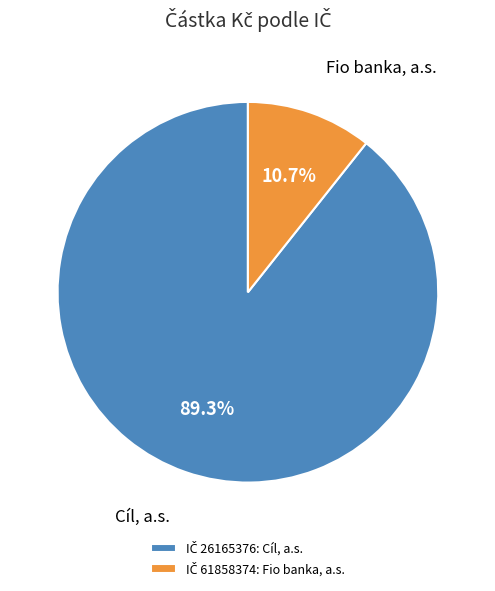

Rank the categories by value from highest to lowest.

Cíl, a.s., Fio banka, a.s.